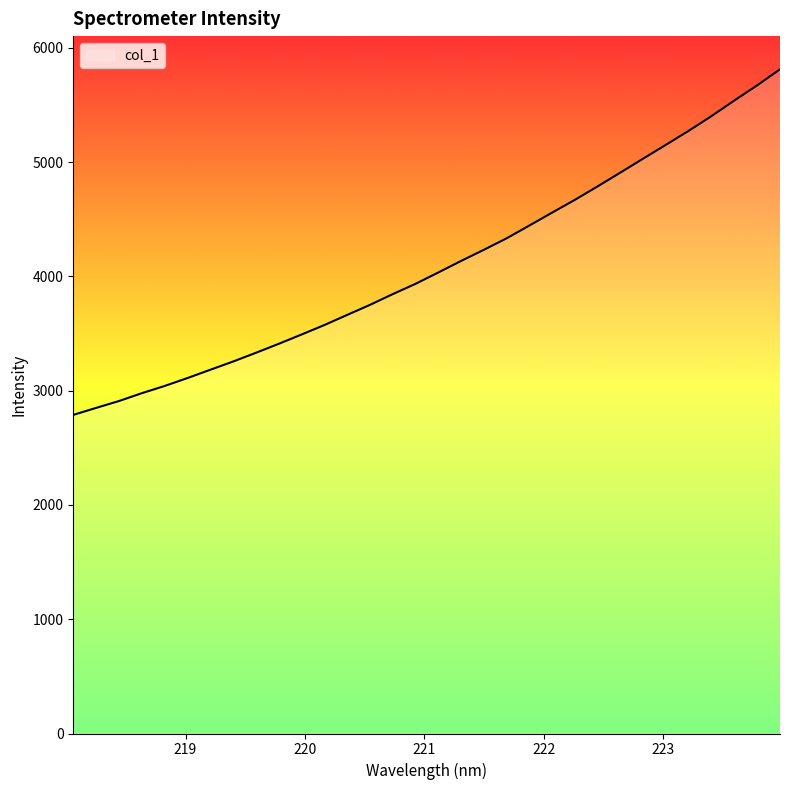

What is the greatest value displayed?

5811.2